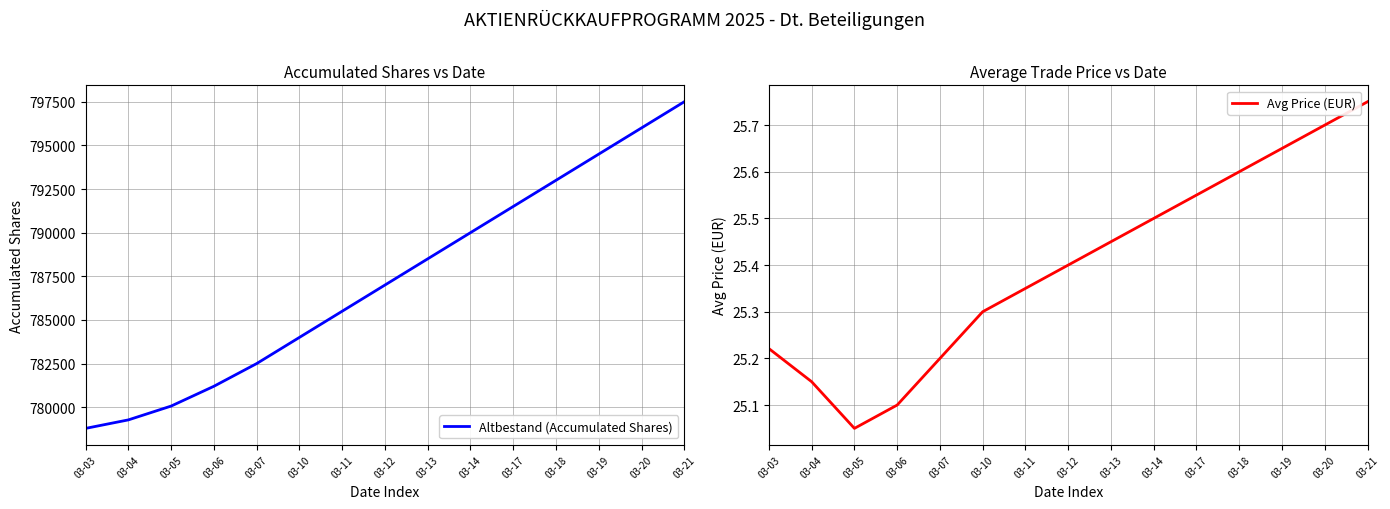

True or false: Altbestand (Accumulated Shares) has more than 2 interior local peaks.

False